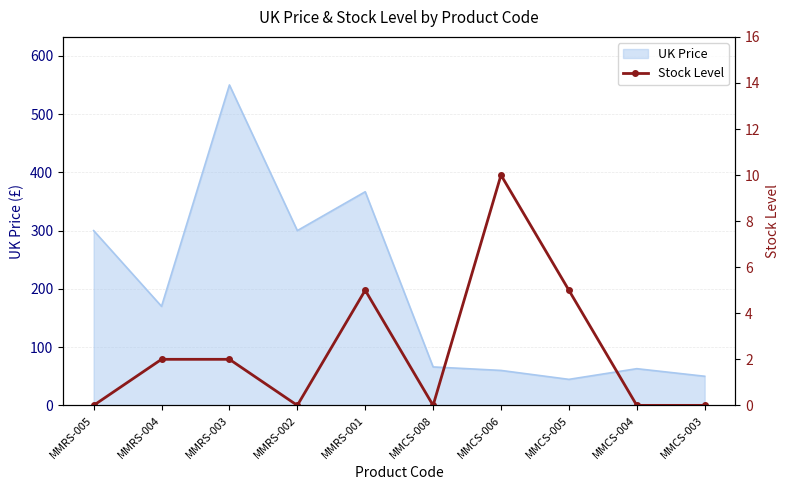

What is the minimum value for UK Price?

44.7